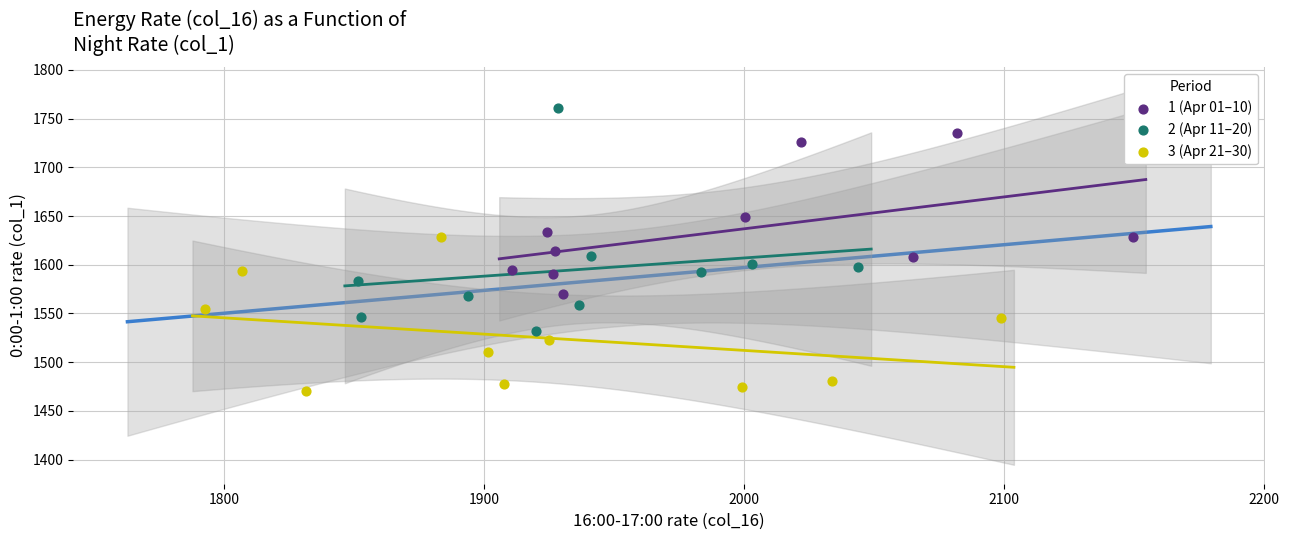

Which series has the largest Y range (max minus min)?

2 (Apr 11–20)